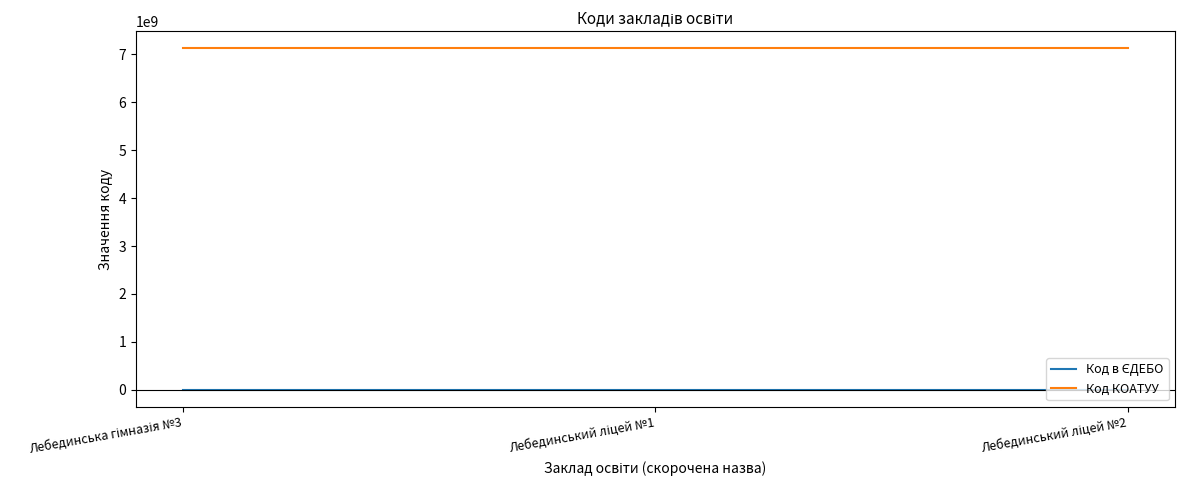

Which series has the largest total across all categories?

Код КОАТУУ